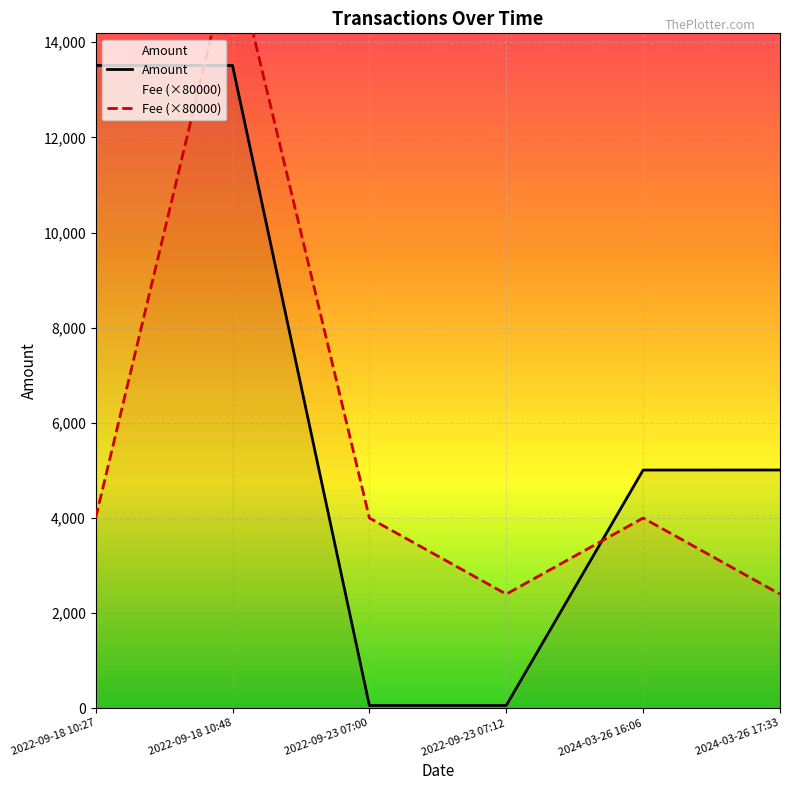

Between 2022-09-18 10:48 and 2024-03-26 16:06, which is larger?

2022-09-18 10:48